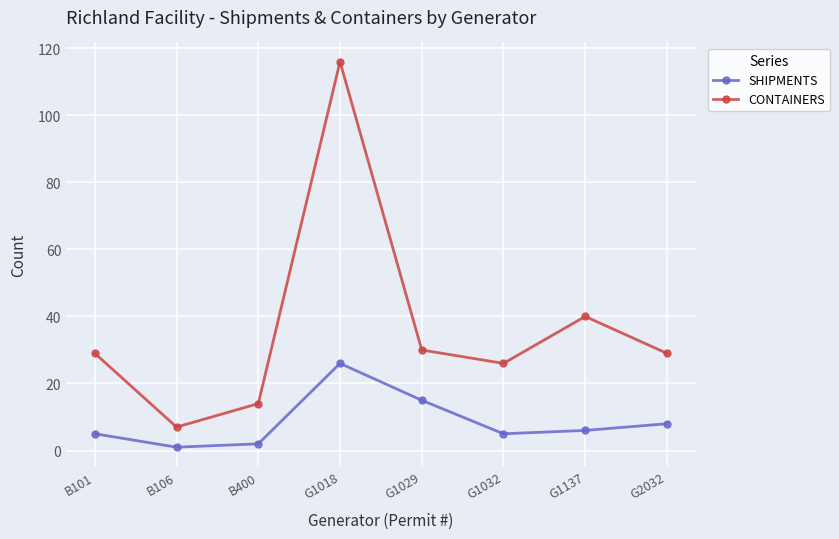

Rank the series at B400 from highest to lowest value.

CONTAINERS, SHIPMENTS